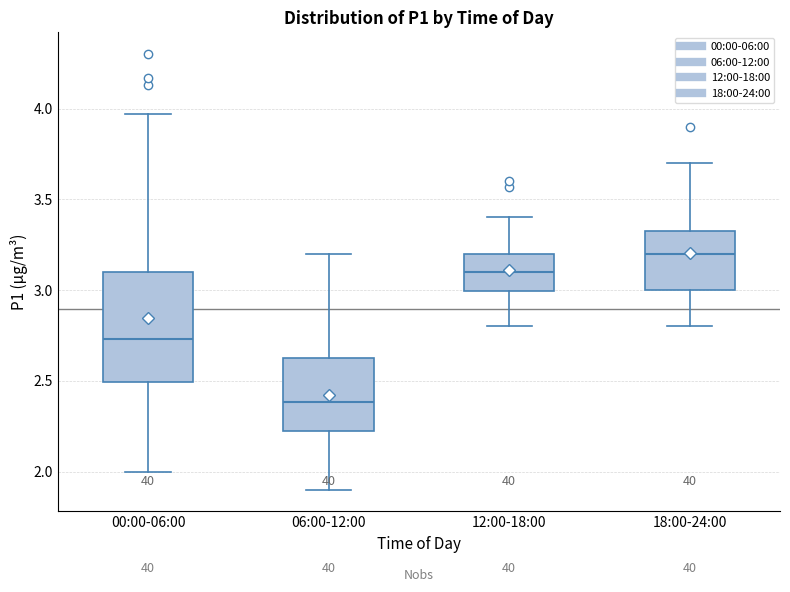

Which box's median line is the lowest?

06:00-12:00